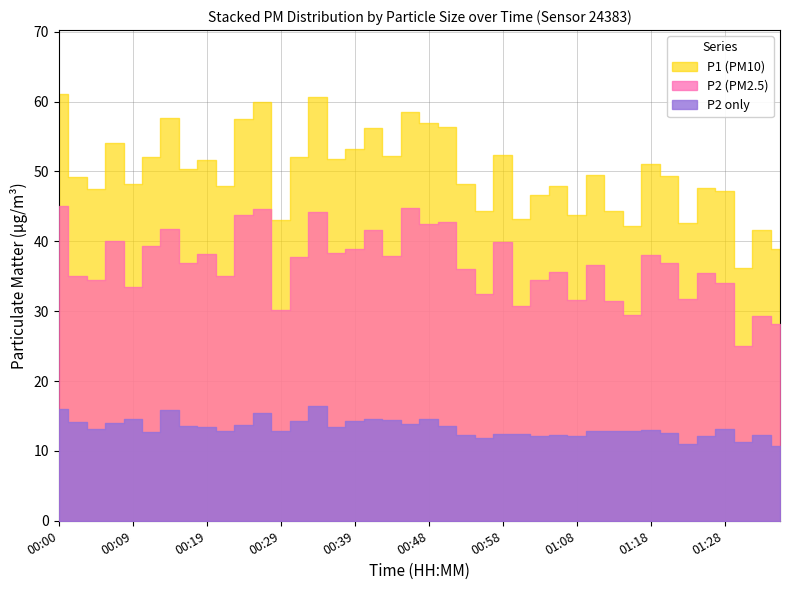

True or false: P1 and P2 intersect in this chart.

False